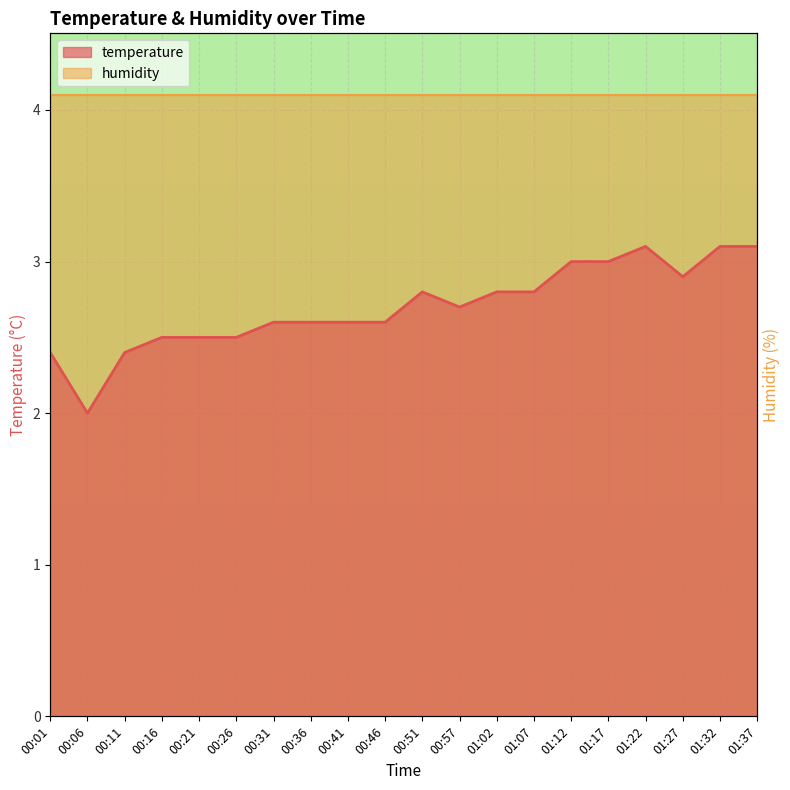

Reading left to right, transcribe all the data shown in this chart.

2.4	2.0	2.4	2.5	2.5	2.5	2.6	2.6	2.6	2.6	2.8	2.7	2.8	2.8	3.0	3.0	3.1	2.9	3.1	3.1